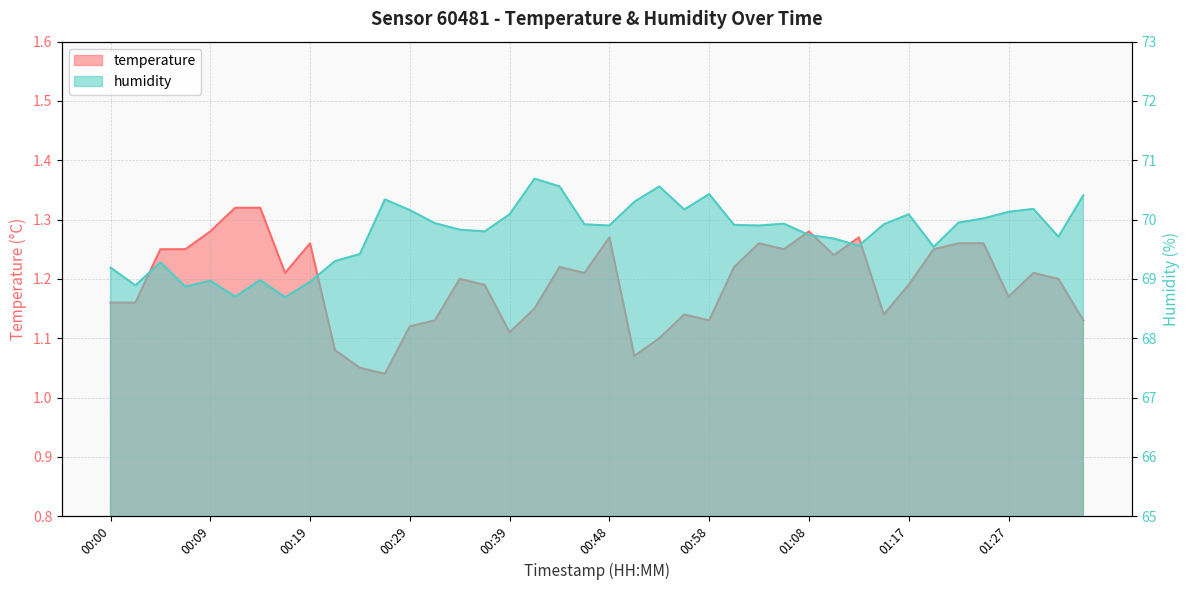

What is the label of the 8th point from the left?

00:17